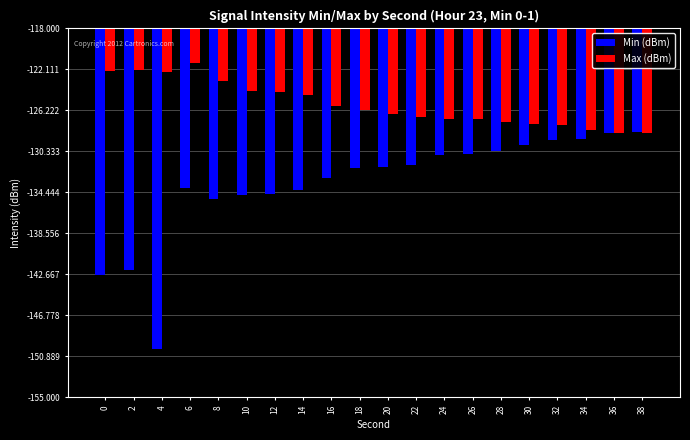

What is the total value across all series at 34?

-257.3